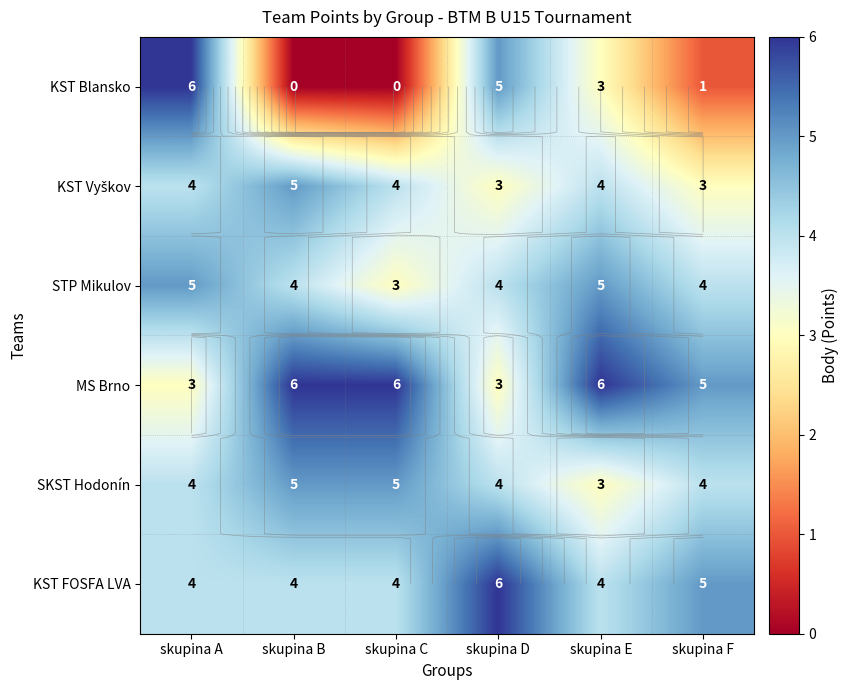

What is the approximate value of MS Brno at skupina B?

6